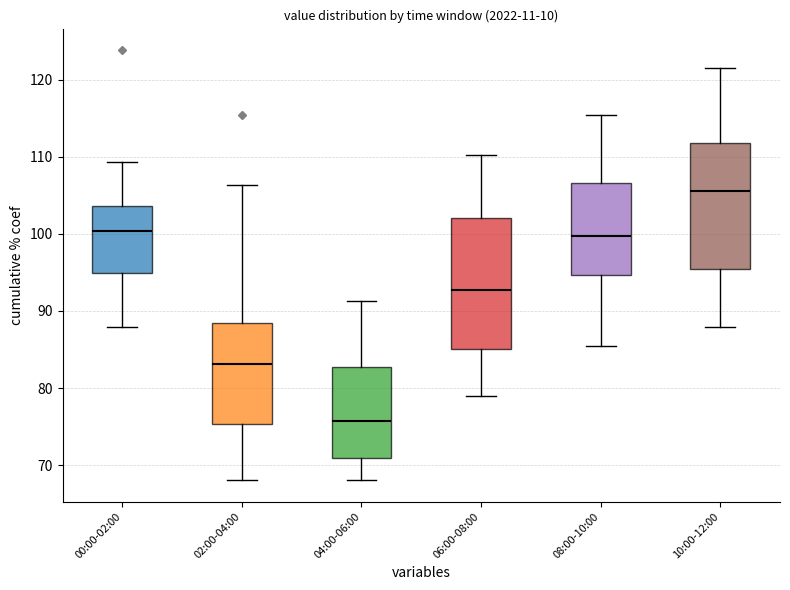

Reading left to right, transcribe this box plot: for each box, give where its median line is, the range the box spans, and where its two whiskers end, as read against the y-axis. The values are not printed on the chart, so give them approximately, as read against the axis.

00:00-02:00: median 100, box 95 to 104, whiskers 88 to 109
02:00-04:00: median 83, box 75 to 88, whiskers 68 to 106
04:00-06:00: median 76, box 71 to 83, whiskers 68 to 91
06:00-08:00: median 93, box 85 to 102, whiskers 79 to 110
08:00-10:00: median 100, box 95 to 107, whiskers 85 to 115
10:00-12:00: median 106, box 95 to 112, whiskers 88 to 122